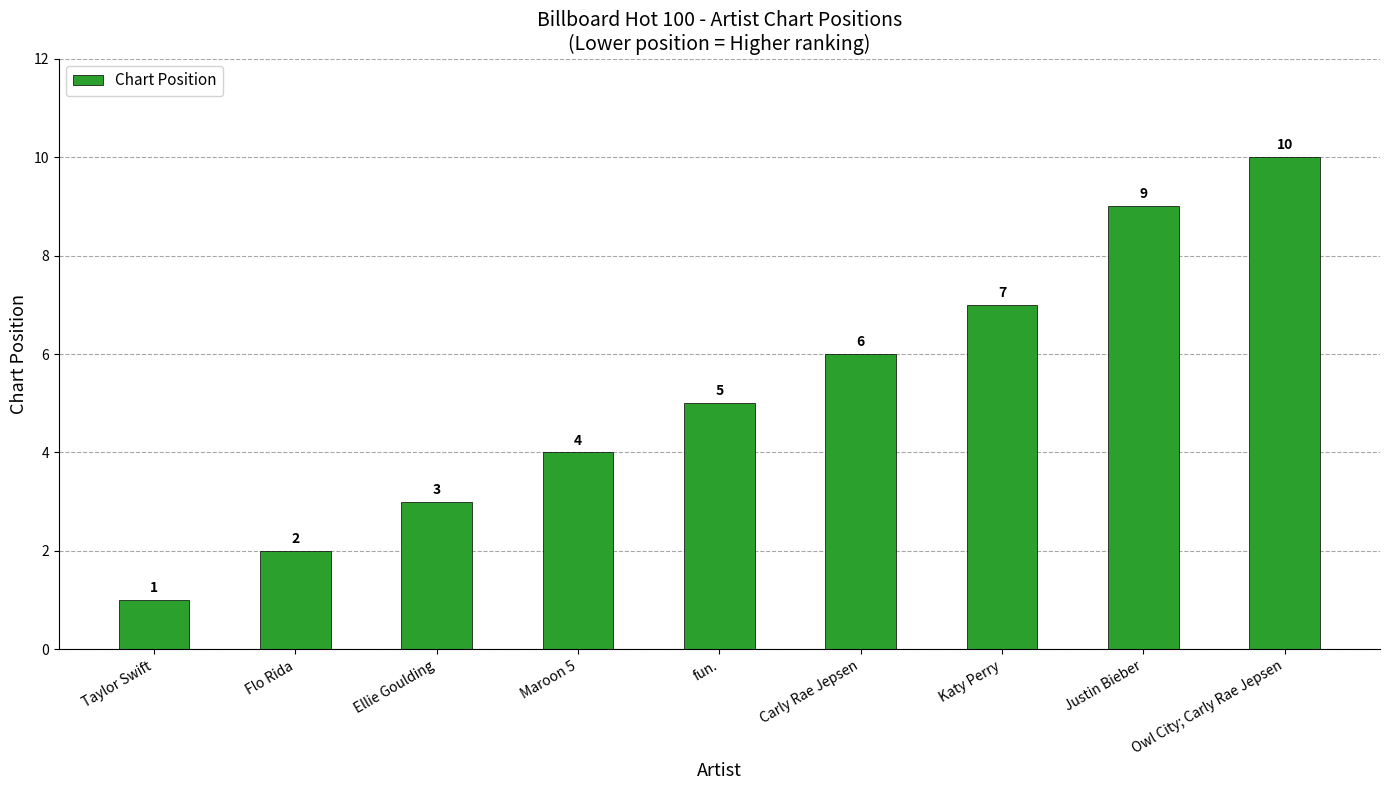

True or false: the data shows 14 at Owl City; Carly Rae Jepsen.

False